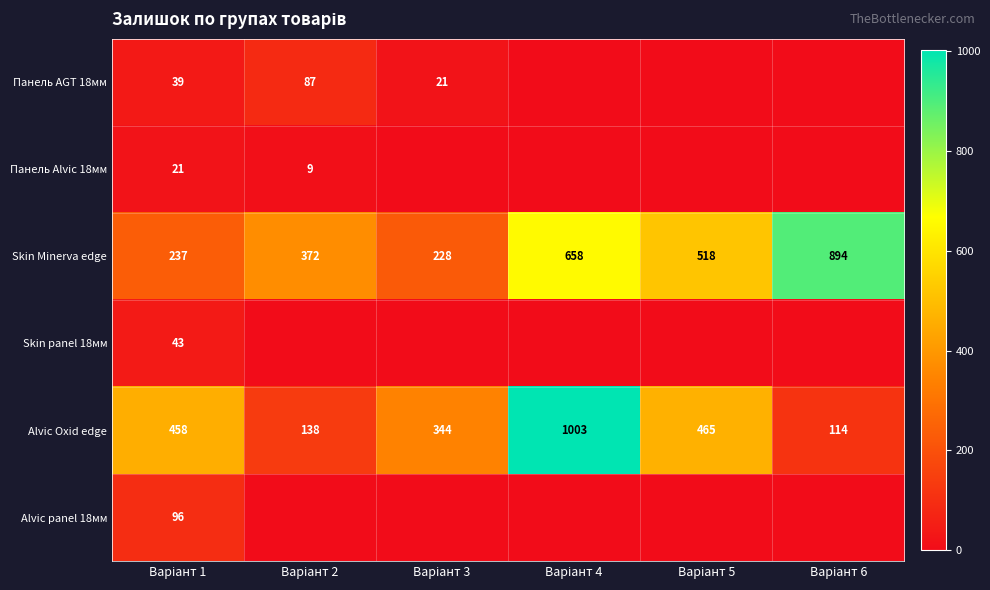

What is the minimum value for Skin Minerva edge?

228